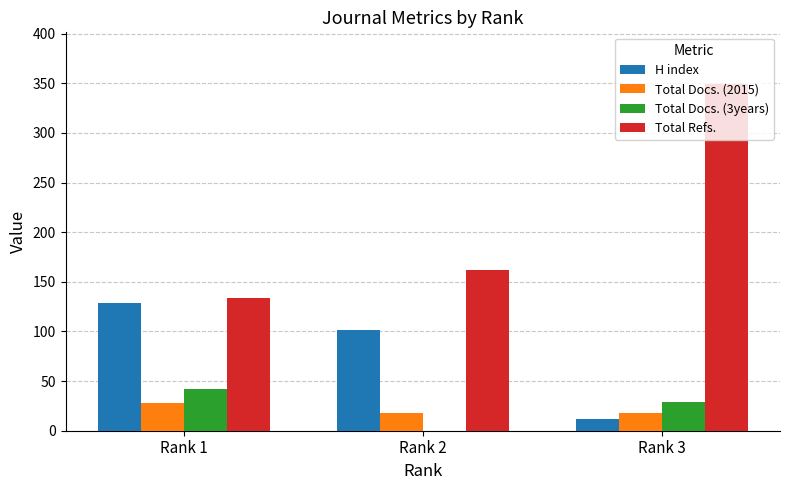

What are all the series names shown in the legend?

H index, Total Docs. (2015), Total Docs. (3years), Total Refs.